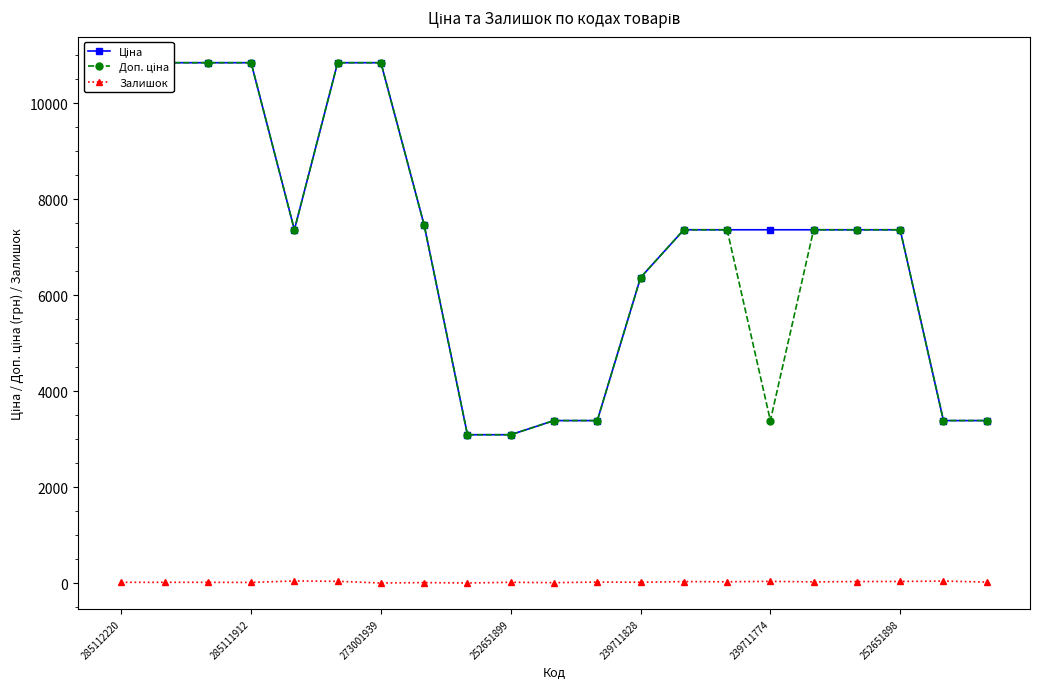

Is this an area chart (filled region under the line)?

No